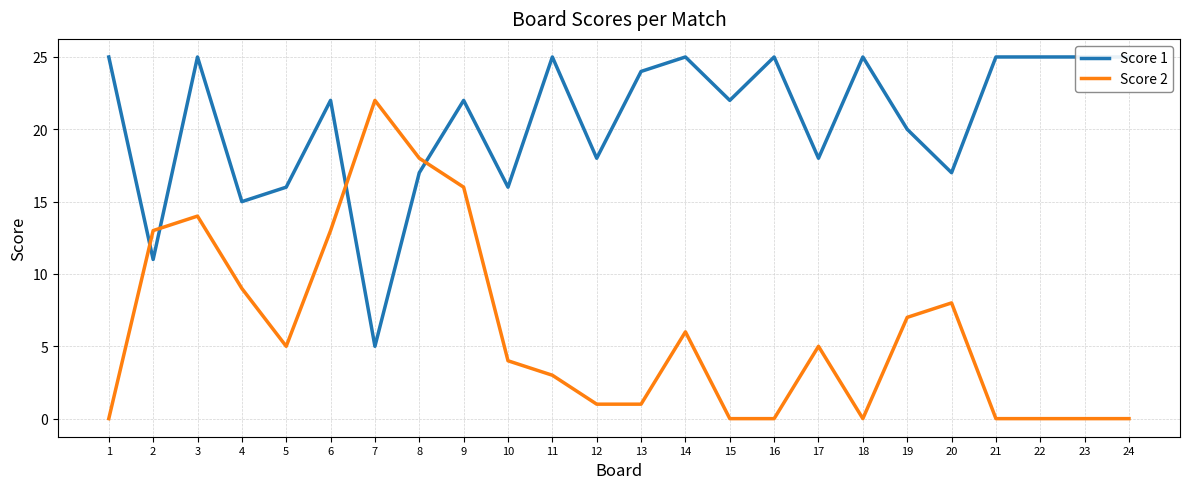

Reading left to right, list all the values displayed in this chart.

Score 1: 1=25	2=11	3=25	4=15	5=16	6=22	7=5	8=17	9=22	10=16	11=25	12=18	13=24	14=25	15=22	16=25	17=18	18=25	19=20	20=17	21=25	22=25	23=25	24=25
Score 2: 1=0	2=13	3=14	4=9	5=5	6=13	7=22	8=18	9=16	10=4	11=3	12=1	13=1	14=6	15=0	16=0	17=5	18=0	19=7	20=8	21=0	22=0	23=0	24=0